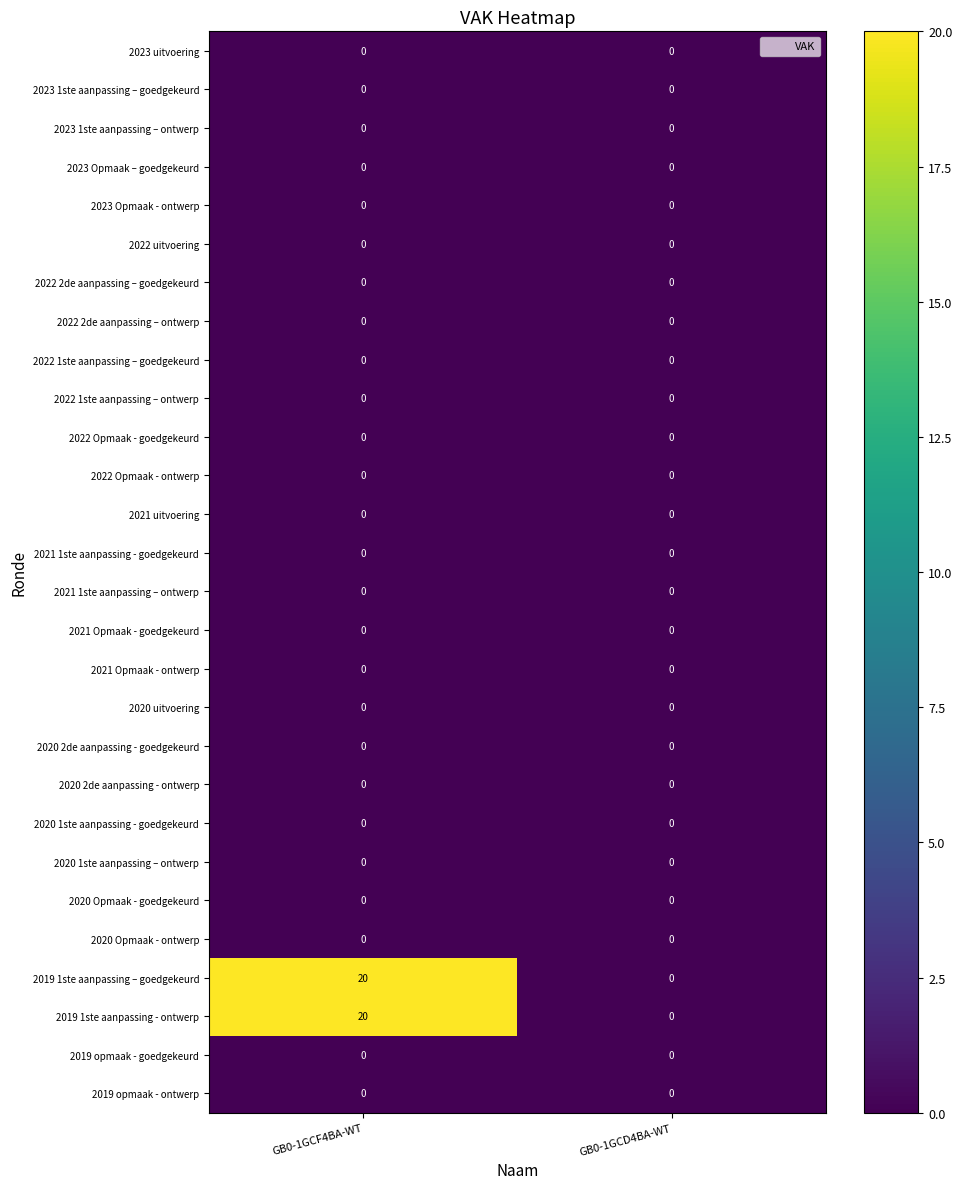

What is the total value across all series at GB0-1GCF4BA-WT?

40